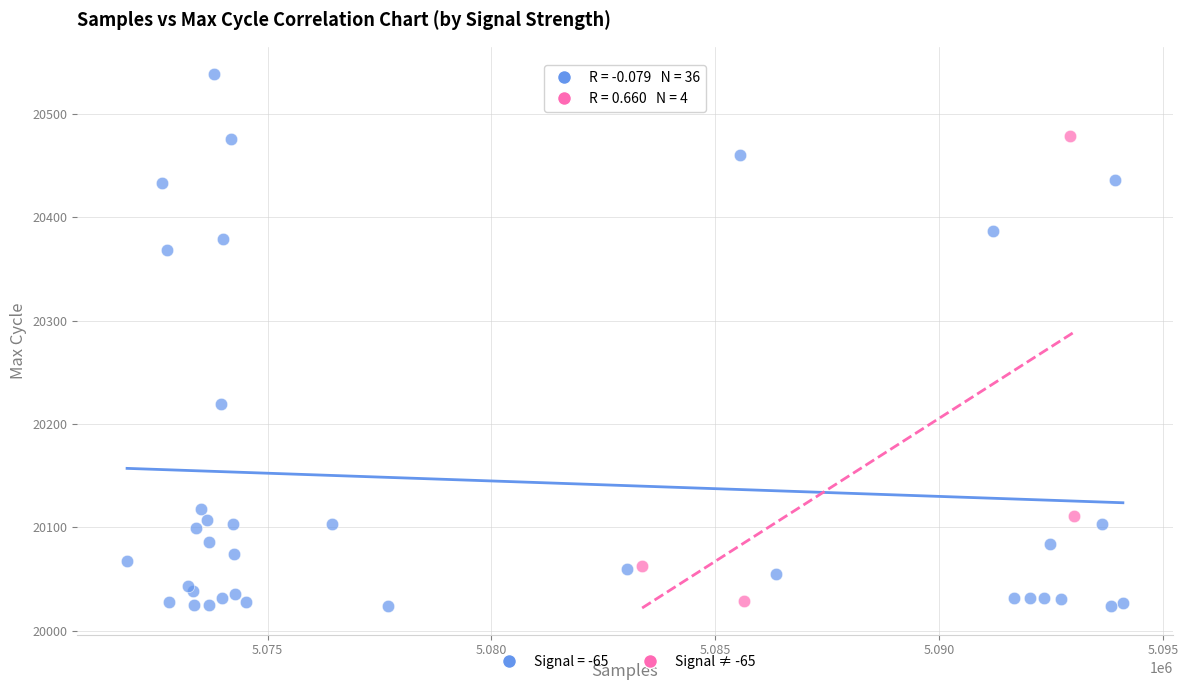

Which series has the widest spread of Y values?

Signal = -65